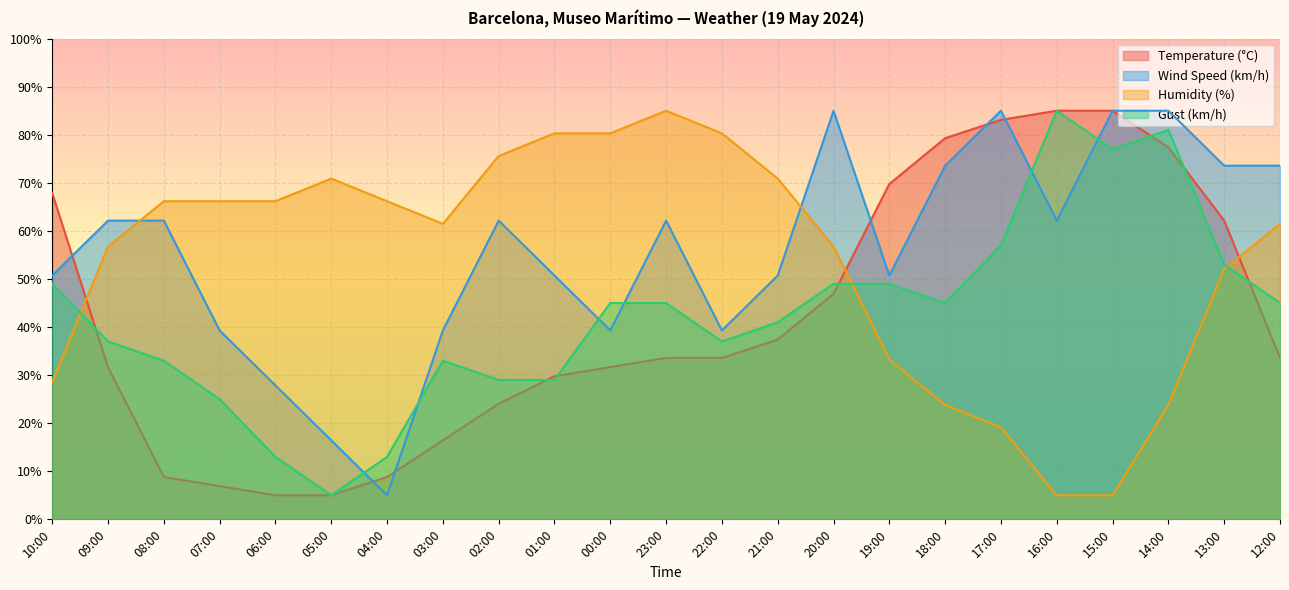

What is the total value across all series at 09:00?

187.6